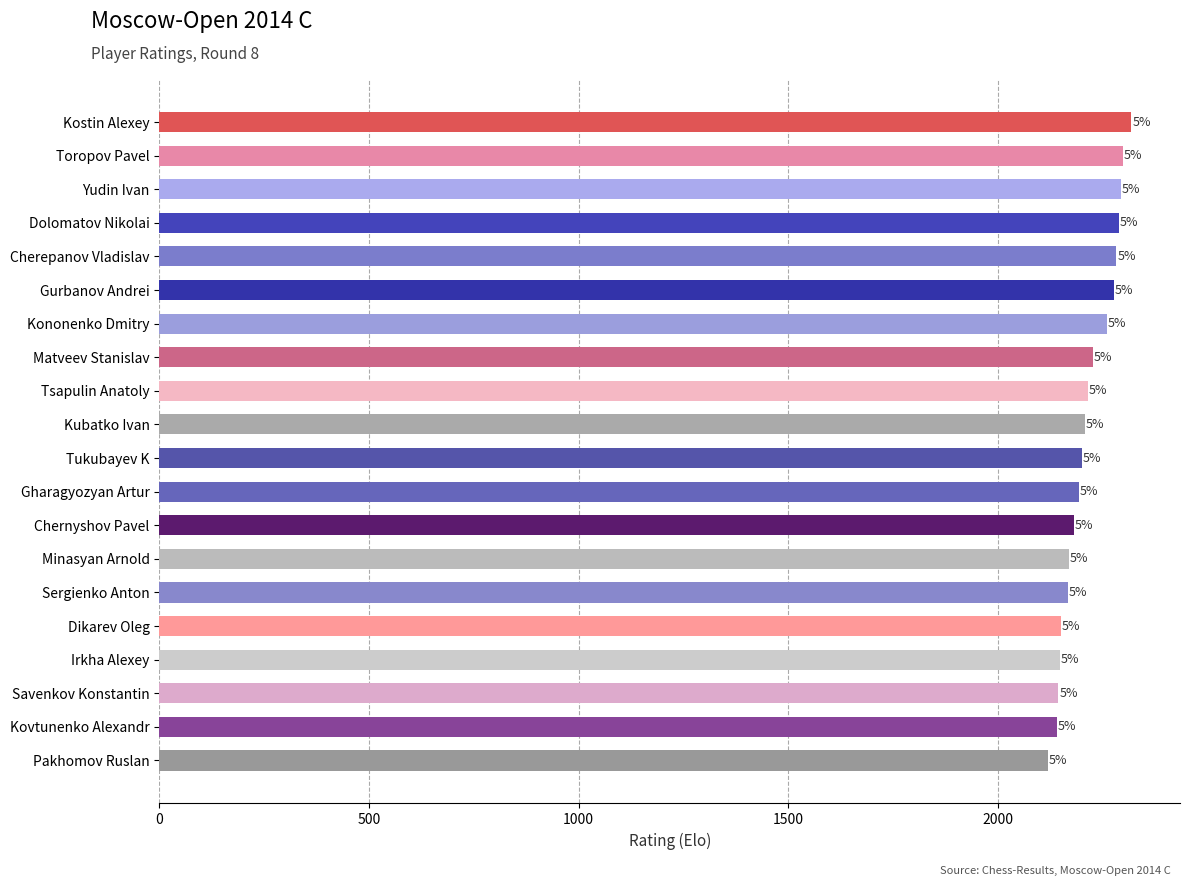

How many bars are there in total?

20